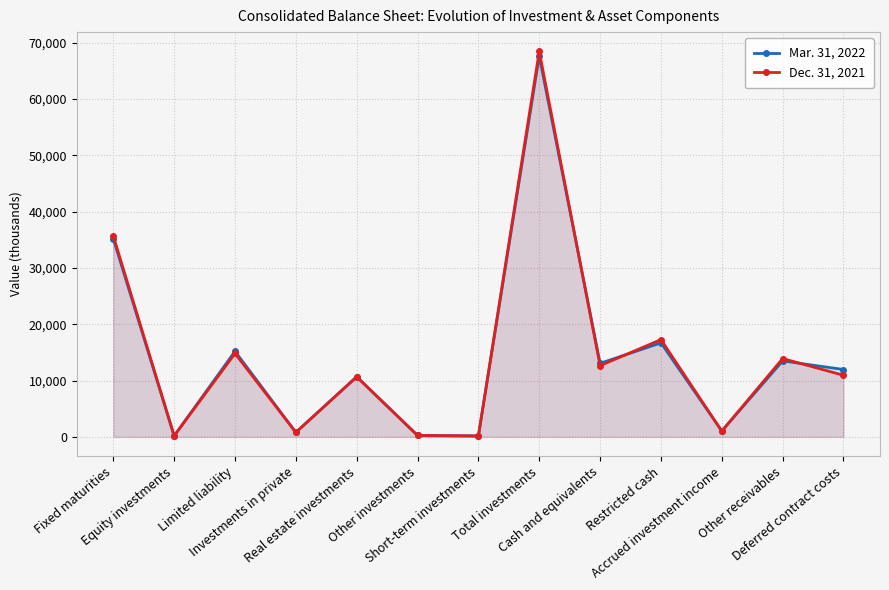

True or false: Dec. 31, 2021 has more than 2 interior local peaks.

True